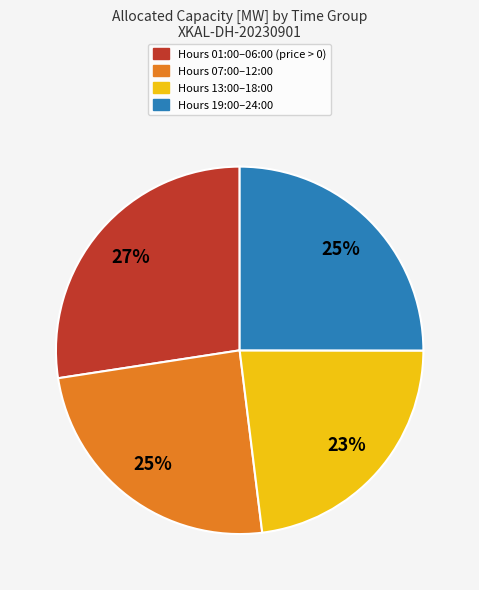

To the nearest percent, what is the difference between the largest and smallest slice percentages?

4%